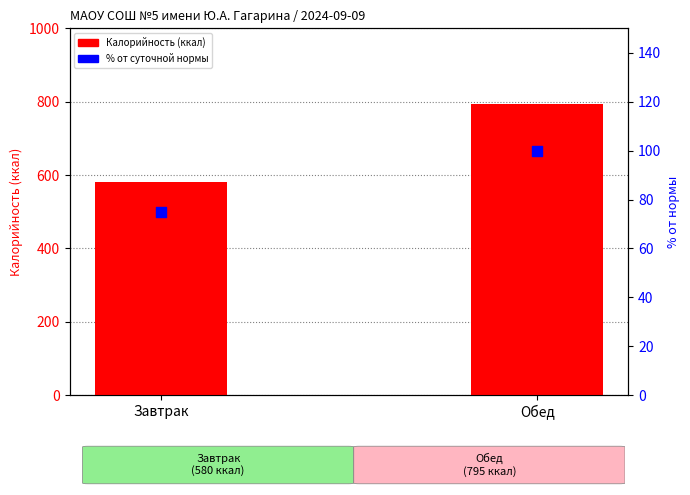

Which series has the widest spread of Y values?

Калорийность (ккал)